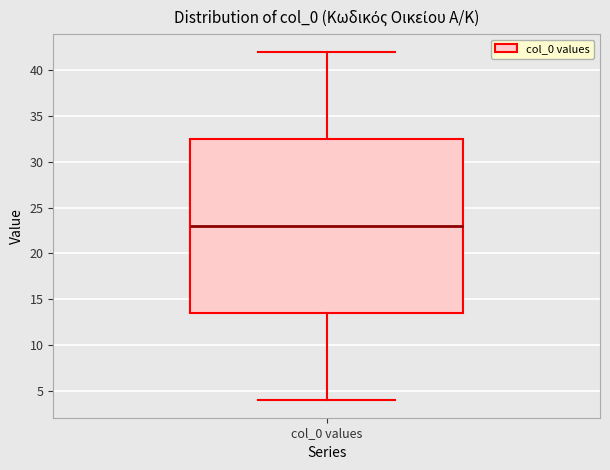

Where does the median line of the box for col_0 values sit on the y-axis? The values are not printed on the chart, so give them approximately, as read against the axis.

23.0